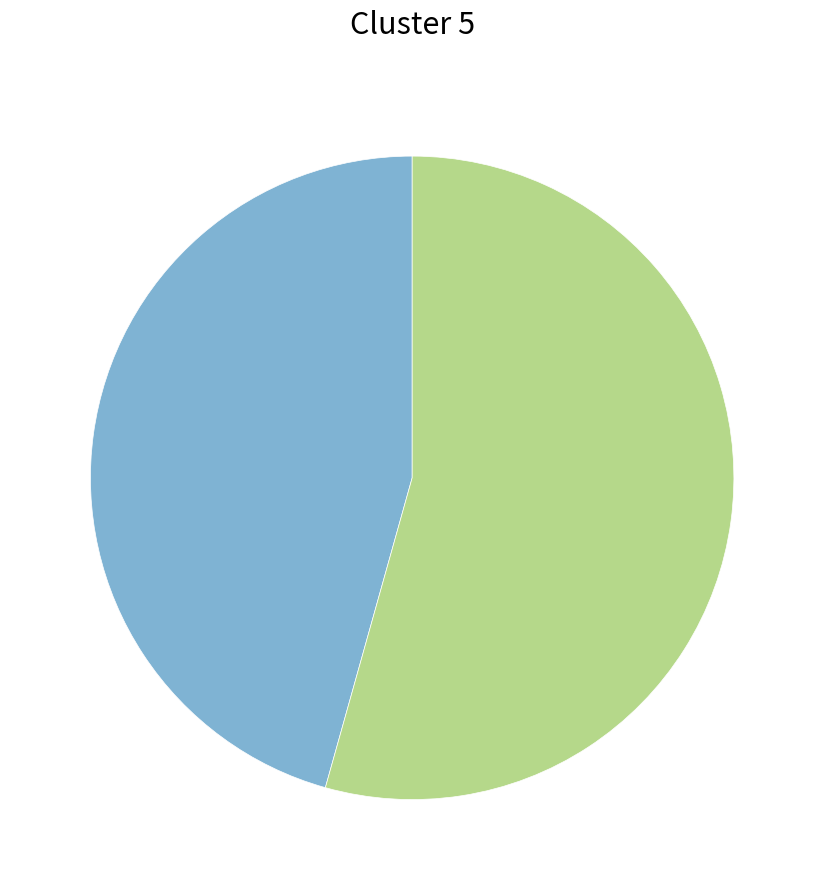

Count the number of slices in the pie.

2